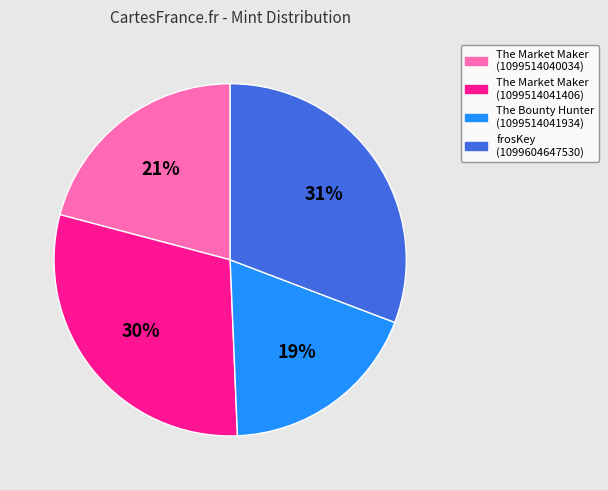

Between The Market Maker (1099514040034) and The Bounty Hunter (1099514041934), which is larger?

The Market Maker (1099514040034)